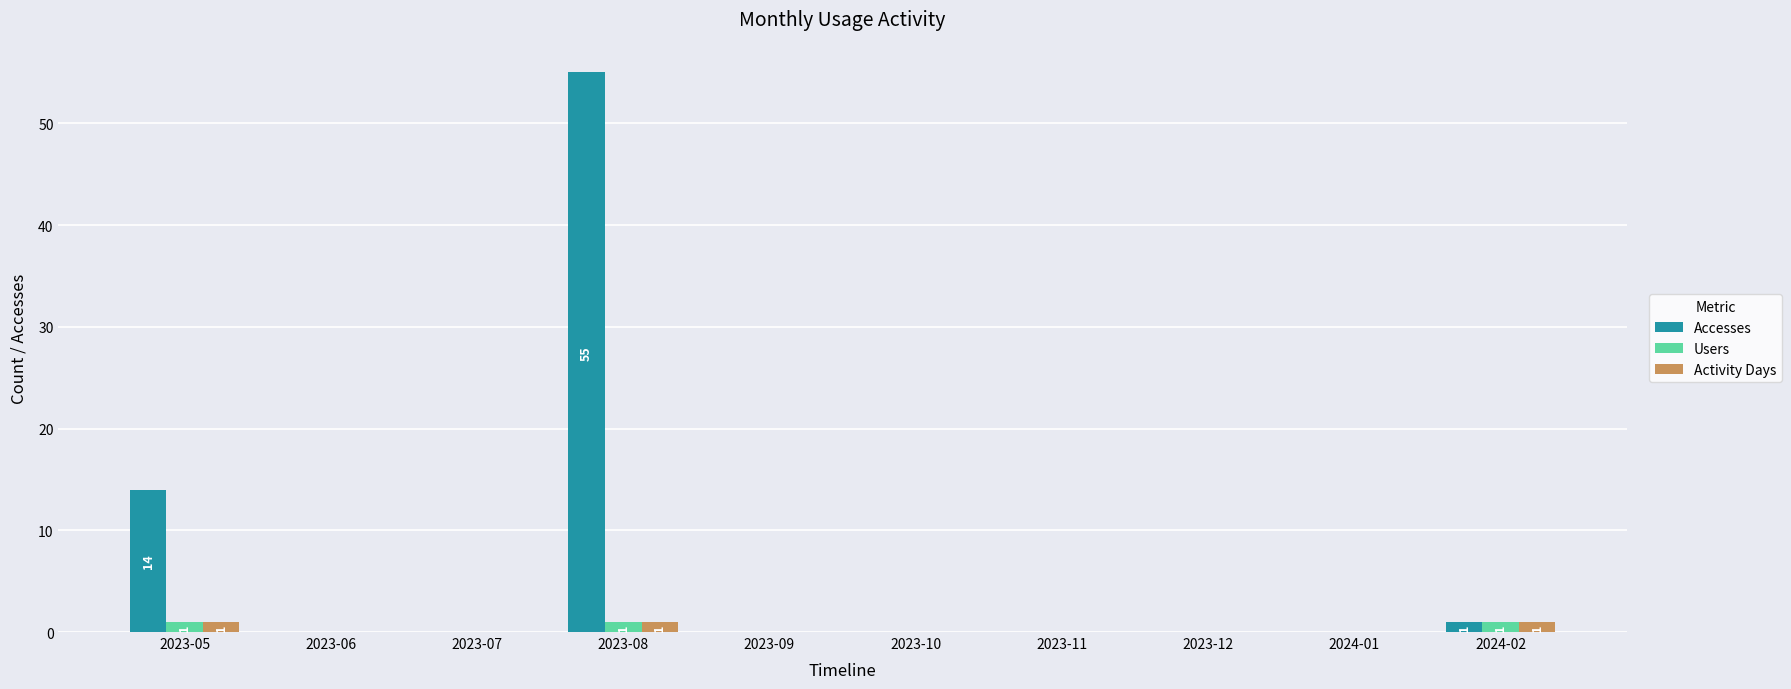

What are all the series names shown in the legend?

Accesses, Users, Activity Days